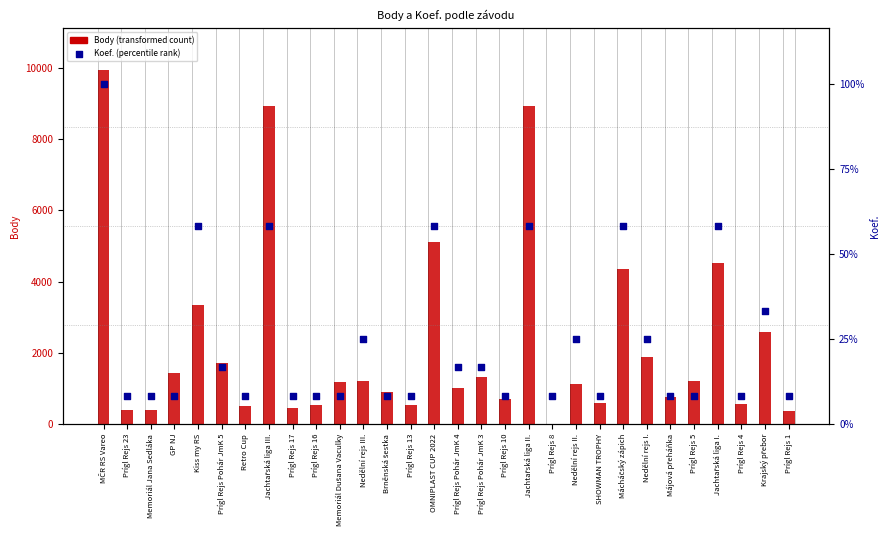

Which series reaches the maximum Y coordinate?

Body